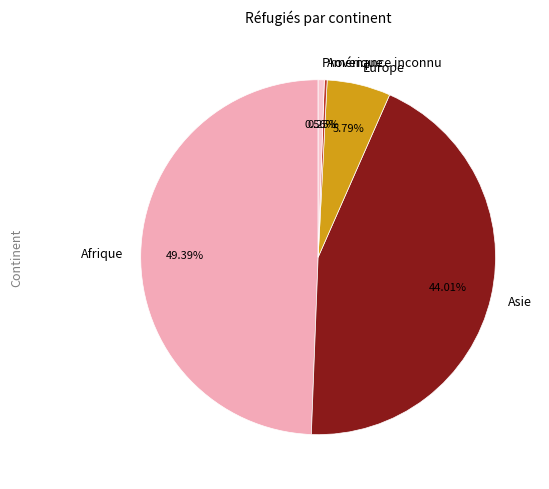

What is the largest slice in the pie chart?

Afrique